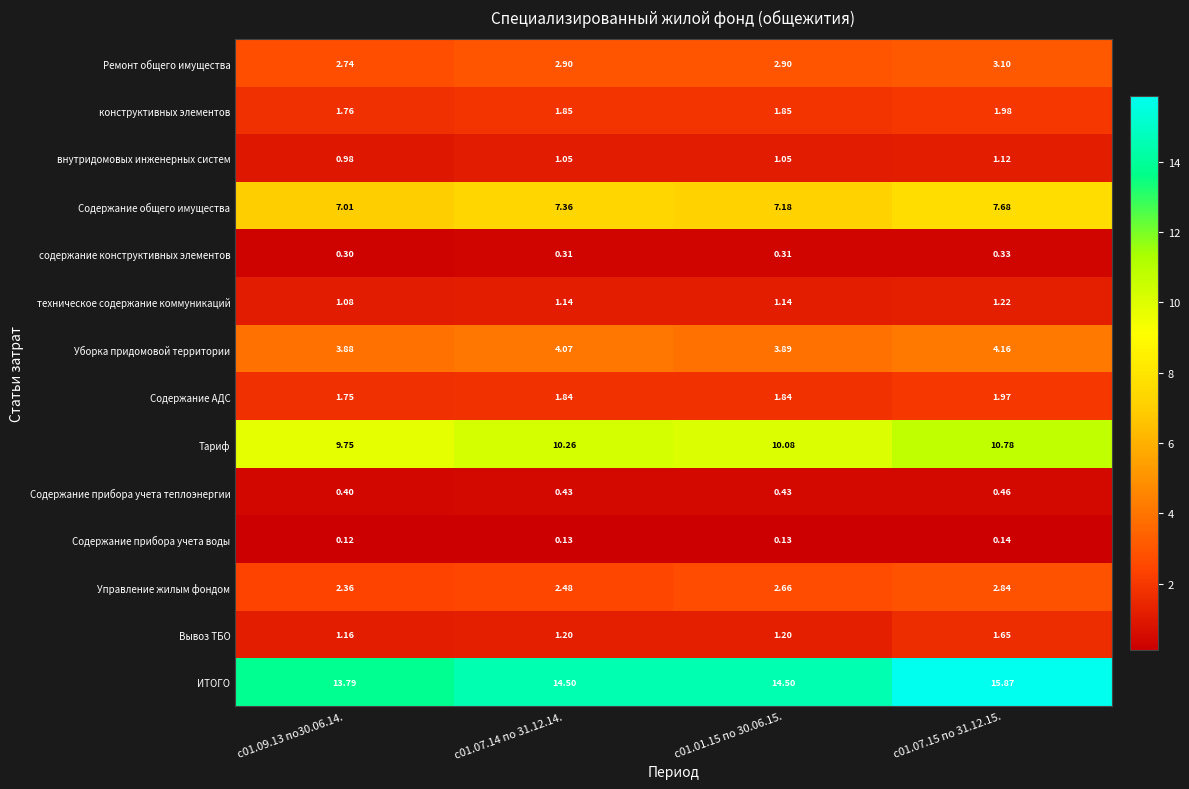

Which category has the lowest value across all series?

с01.09.13 по30.06.14.